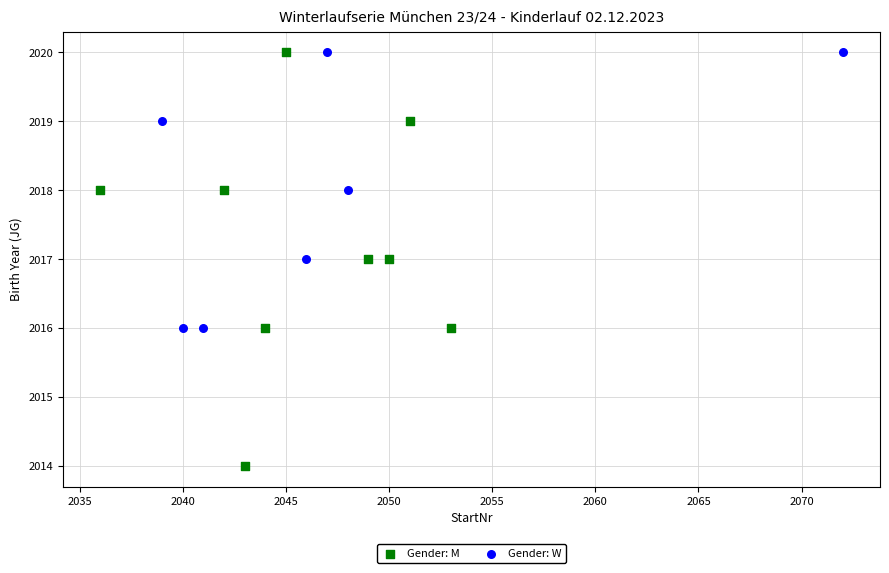

Which series contains the lowest Y value?

Gender: M